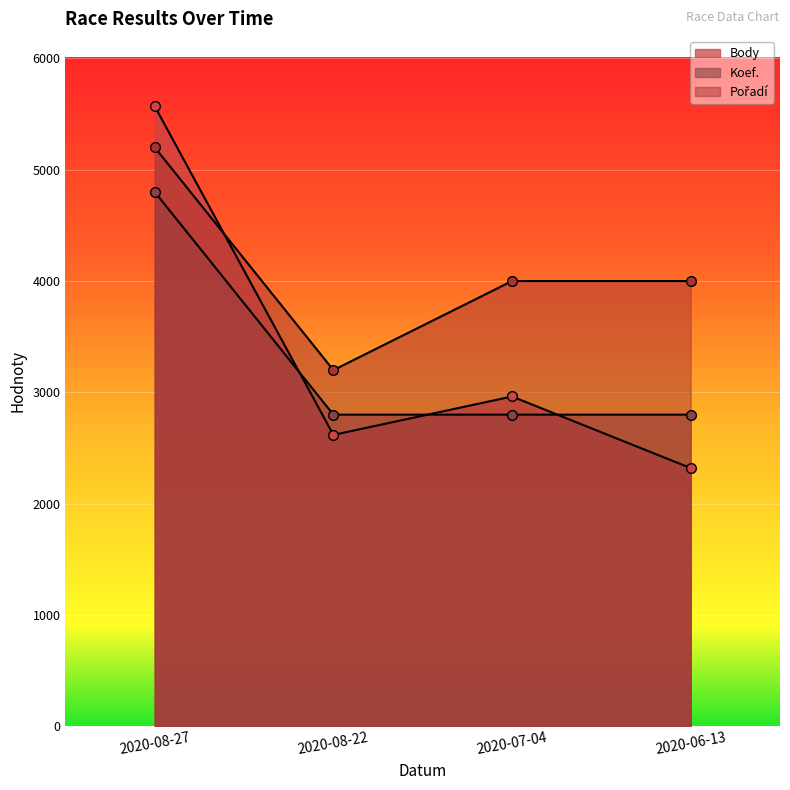

What are all the series names shown in the legend?

Body, Koef., Pořadí